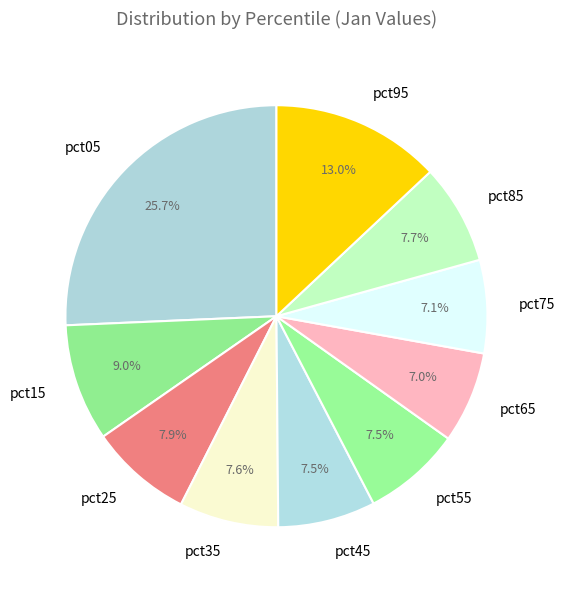

What portion of the pie excludes pct65?

93.0%